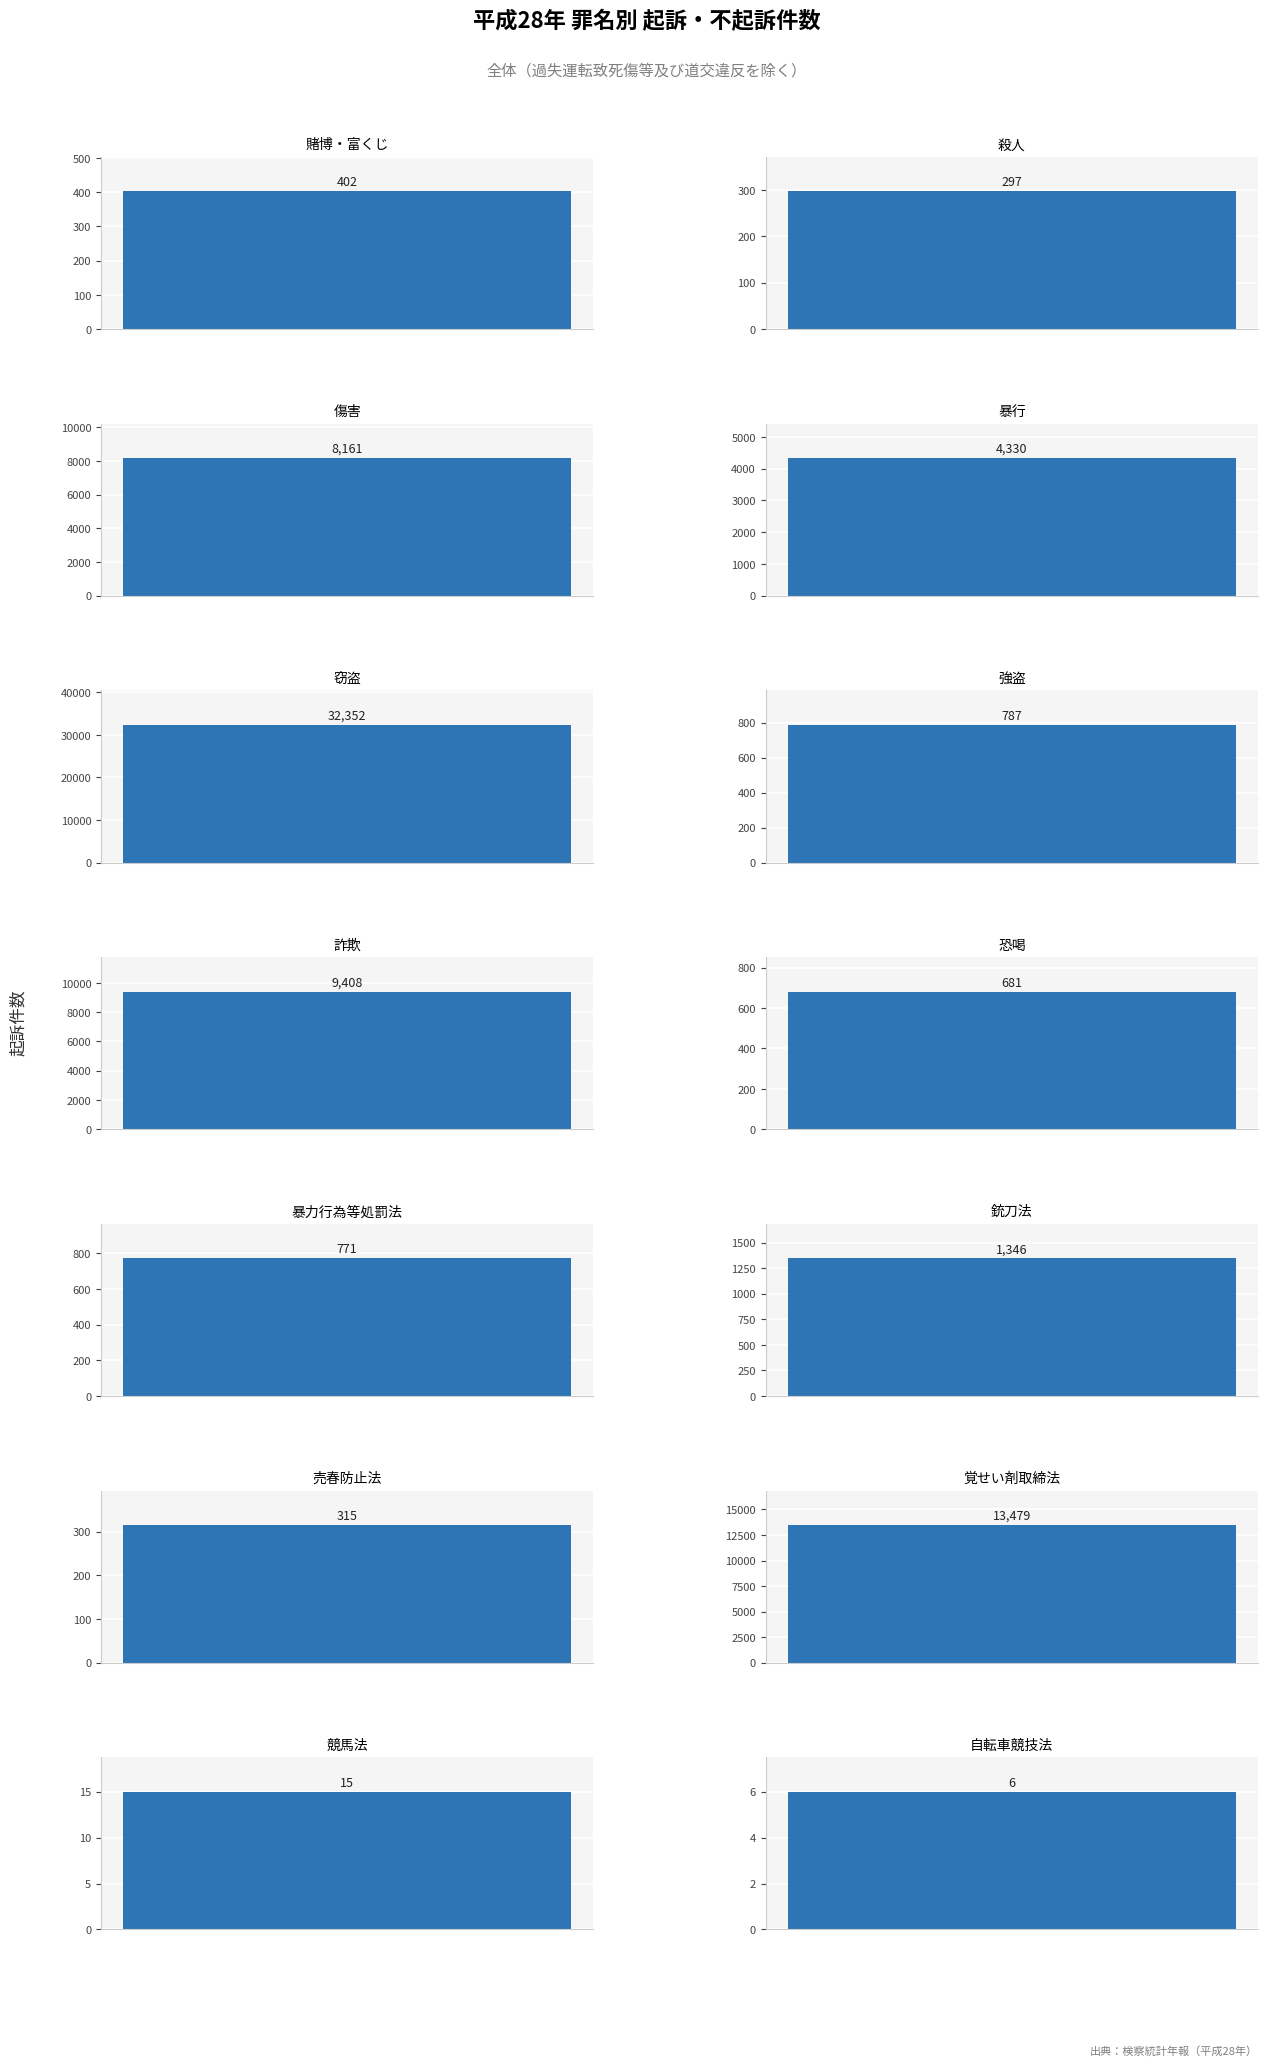

True or false: 全体_起訴 has a value of 263 at 賭博・富くじ.

False